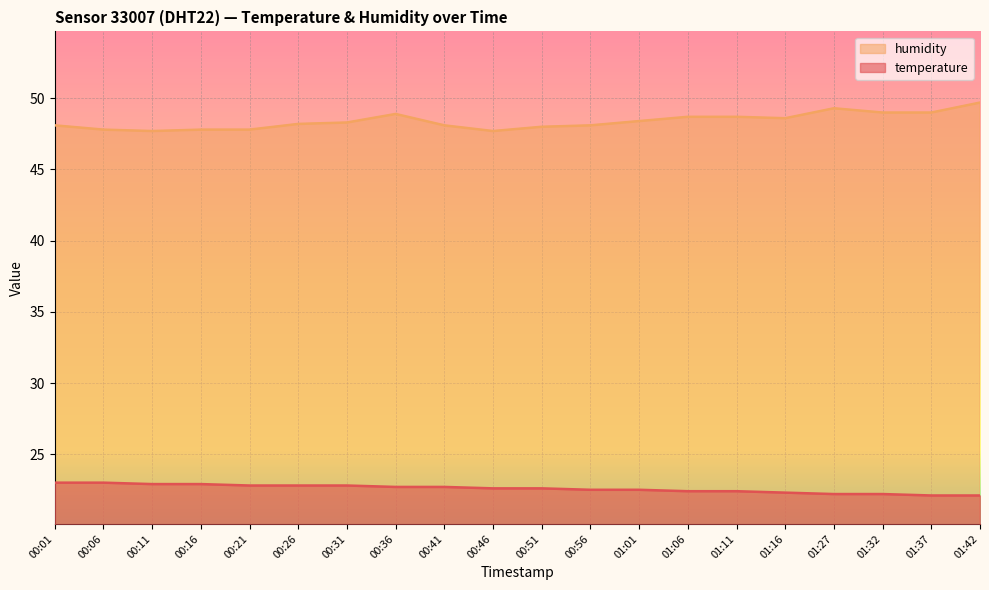

Rank the categories by temperature value from lowest to highest.

01:37, 01:42, 01:27, 01:32, 01:16, 01:06, 01:11, 00:56, 01:01, 00:46, 00:51, 00:36, 00:41, 00:21, 00:26, 00:31, 00:11, 00:16, 00:01, 00:06